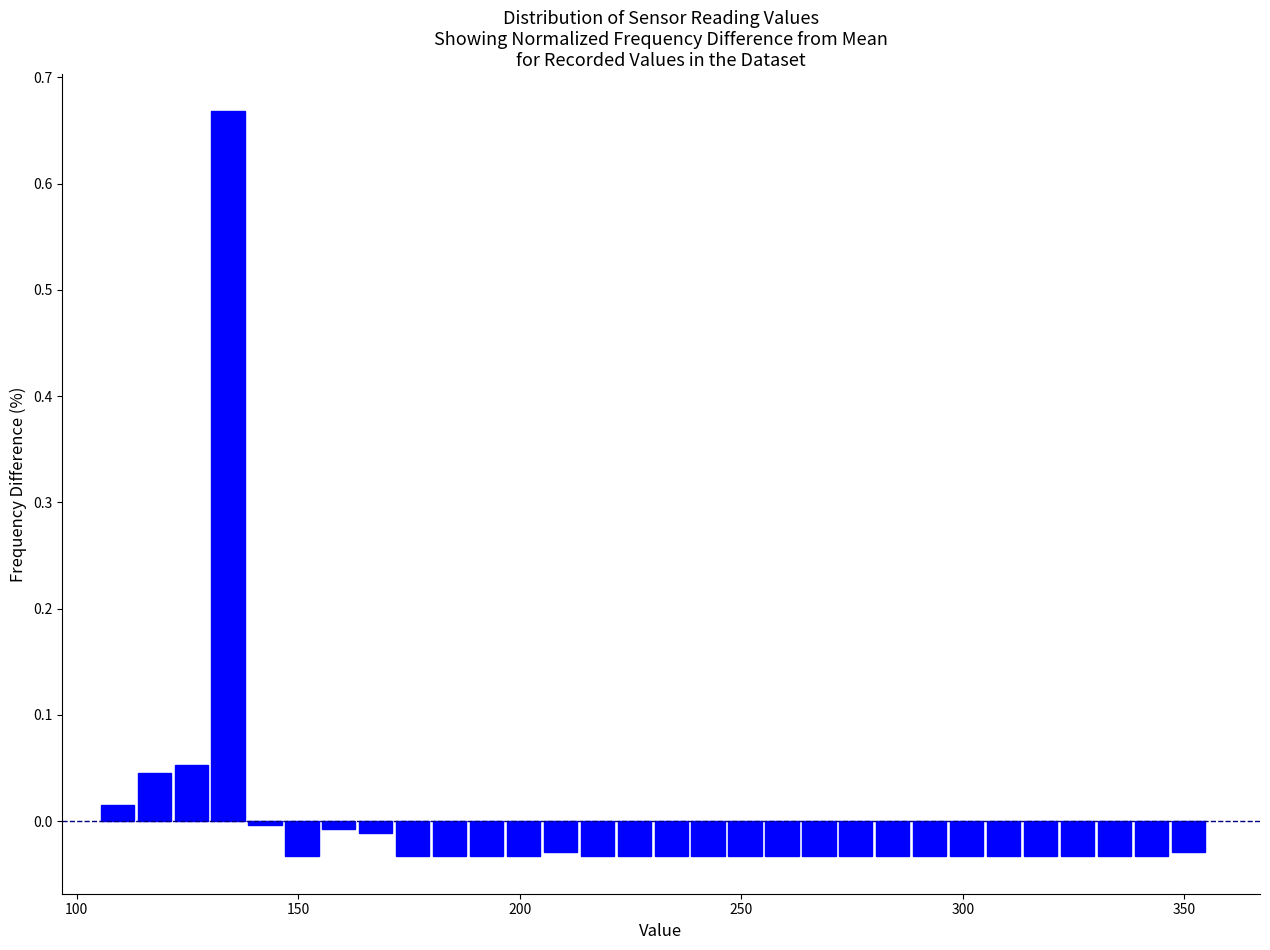

Around what value on the x-axis is the tallest bar? Give the approximate position of its centre, as read against the axis.

135